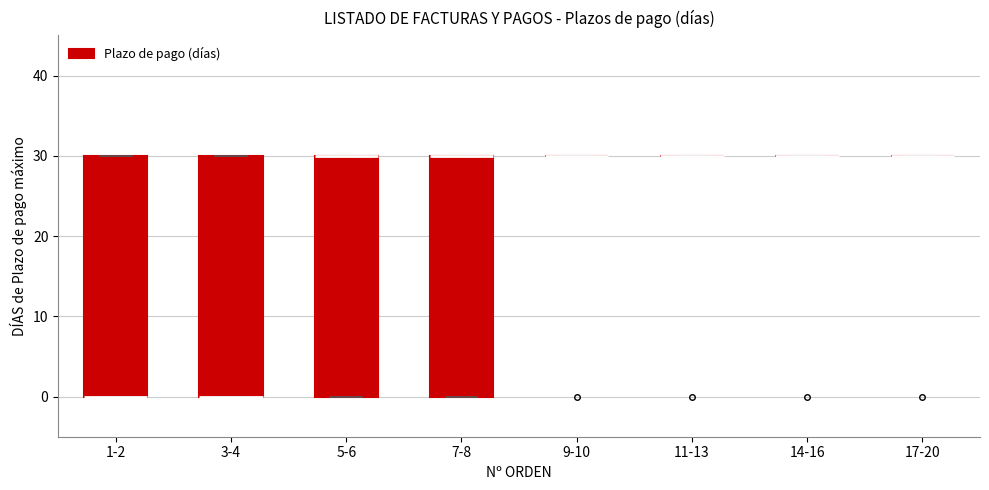

Reading left to right, read every box against the y-axis: the position of its median line, the range the box covers, and the ends of its whiskers. The values are not printed on the chart, so give them approximately, as read against the axis.

1-2: median 0 (drawn on the box's lower edge), box 0 to 30, whiskers 0 to 30
3-4: median 0 (drawn on the box's lower edge), box 0 to 30, whiskers 0 to 30
5-6: median 30 (drawn on the box's upper edge), box 0 to 30, whiskers 0 to 30
7-8: median 30 (drawn on the box's upper edge), box 0 to 30, whiskers 0 to 30
9-10: box collapsed to a line at 30, whiskers 30 to 30
11-13: box collapsed to a line at 30, whiskers 30 to 30
14-16: box collapsed to a line at 30, whiskers 30 to 30
17-20: box collapsed to a line at 30, whiskers 30 to 30